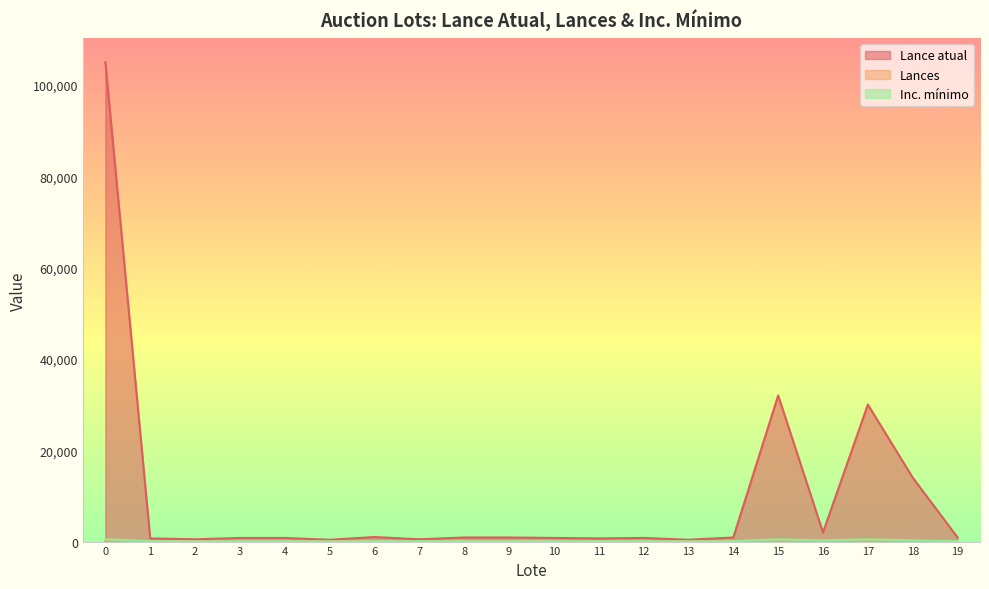

Reading right to left, extract all data points from this chart.

Lance atual: 19=900	18=14000	17=30000	16=2000	15=32000	14=900	13=400	12=800	11=700	10=800	9=900	8=900	7=500	6=1000	5=400	4=800	3=800	2=500	1=700	0=105000
Lances: 19=0	18=0	17=0	16=0	15=0	14=0	13=0	12=0	11=0	10=0	9=0	8=0	7=0	6=0	5=0	4=0	3=0	2=0	1=0	0=87
Inc. mínimo: 19=100	18=250	17=500	16=250	15=500	14=100	13=50	12=100	11=100	10=100	9=100	8=100	7=100	6=100	5=50	4=100	3=100	2=50	1=100	0=500